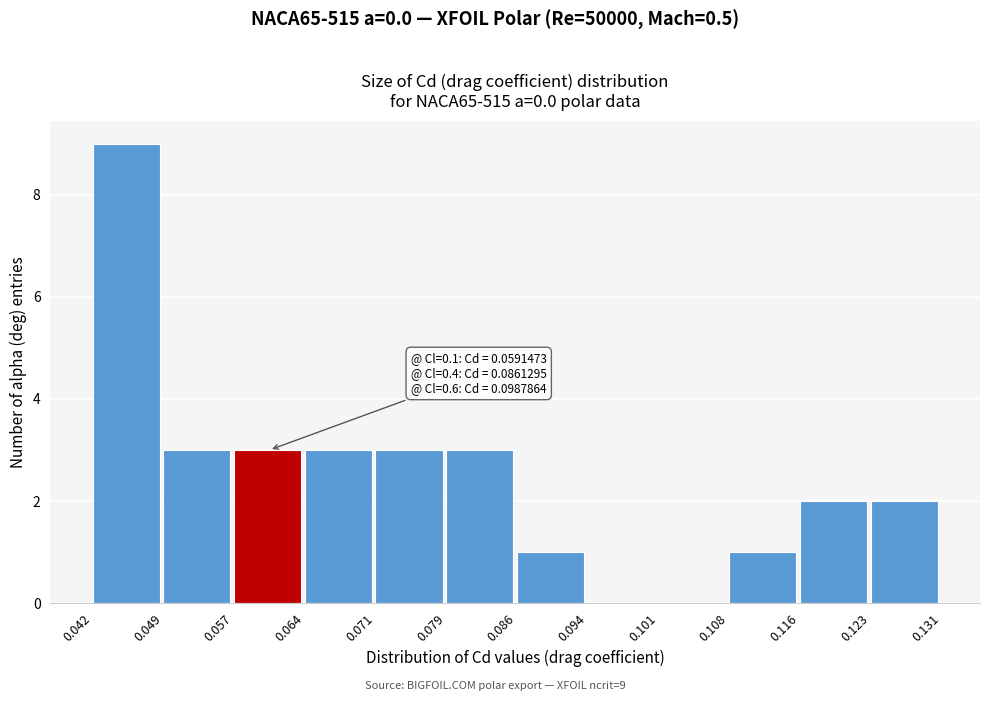

Which range on the x-axis has the tallest bar?

0.042 to 0.049